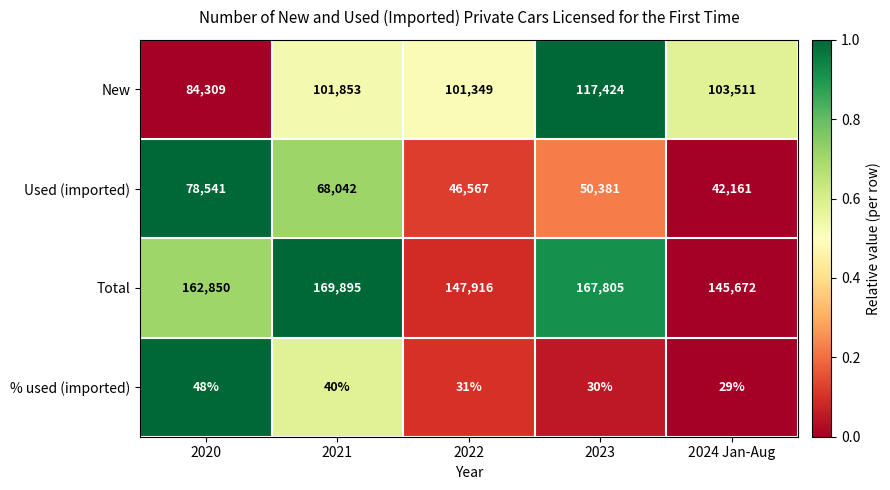

What is the total value across all series at 2022?

295863